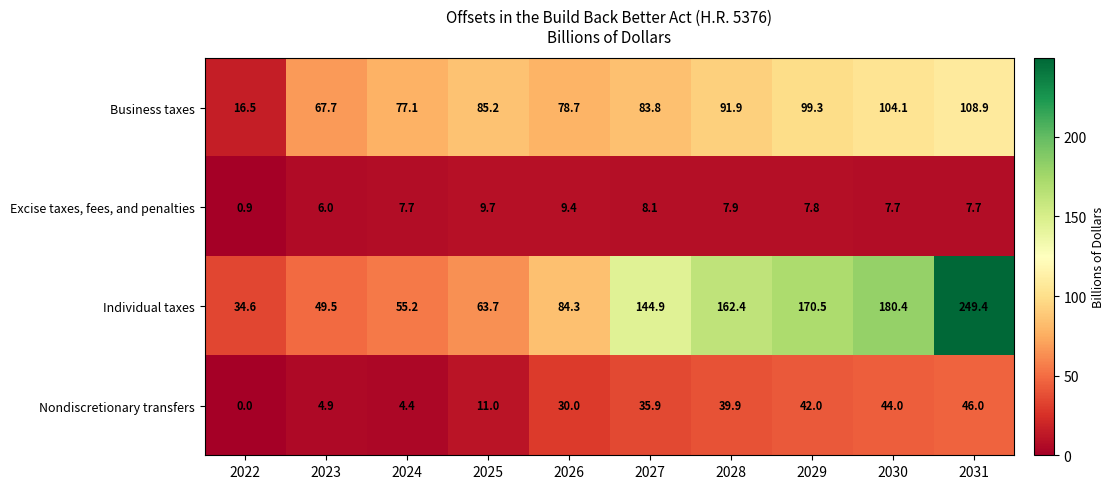

What is the difference between the second highest and minimum values in the Nondiscretionary transfers series?

44.0